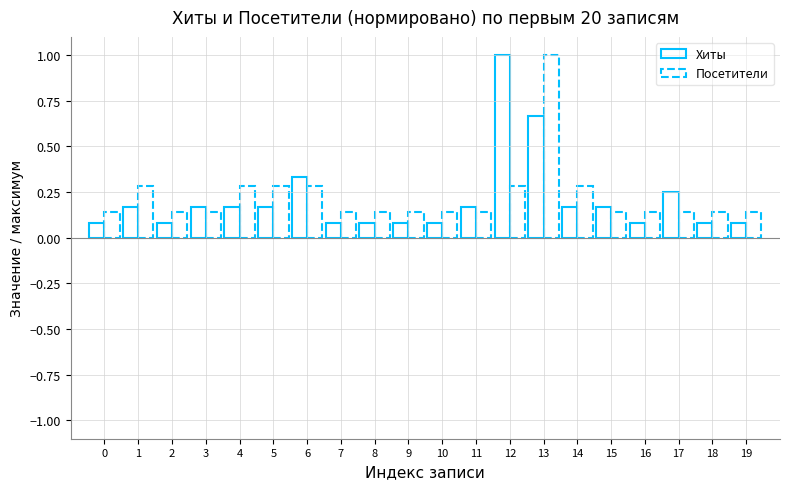

What is the sum of the Посетители values at 10 and 0?

0.3